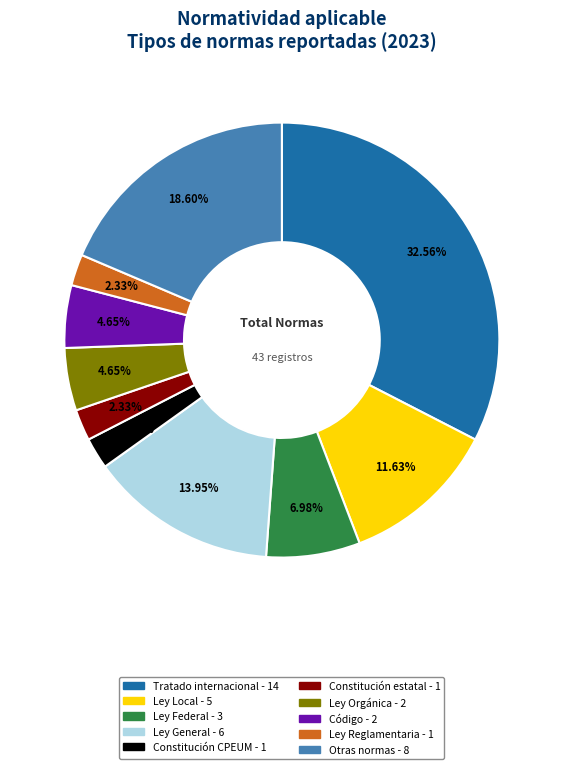

Is there a majority slice in this chart?

No